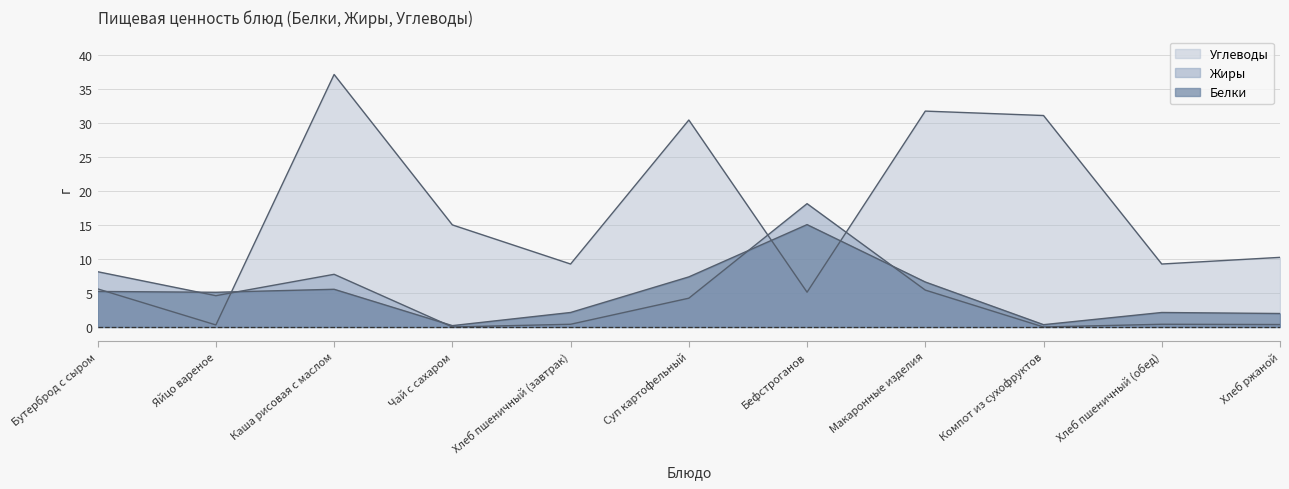

What are all the series names shown in the legend?

Белки, Жиры, Углеводы